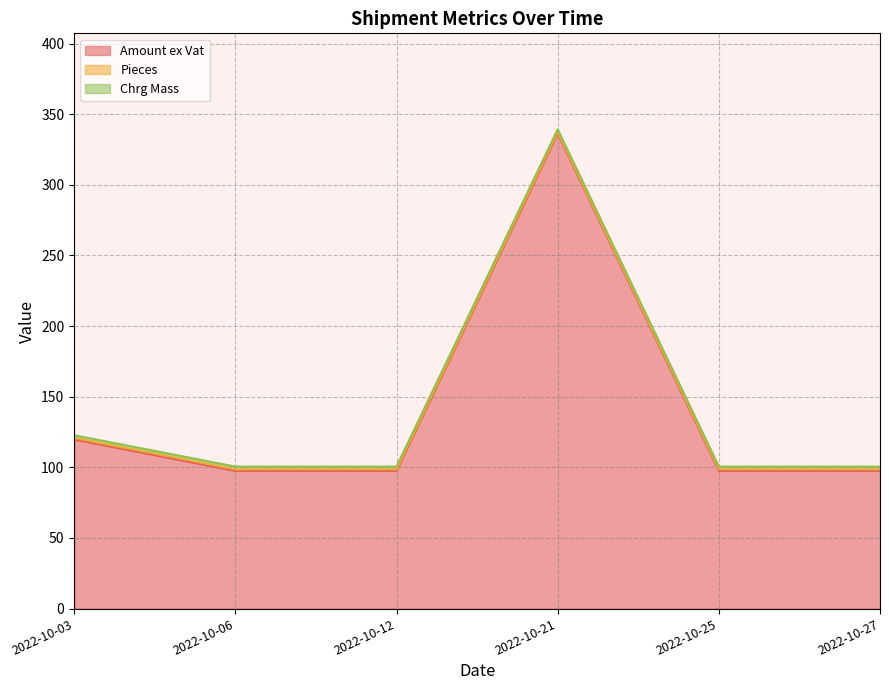

Which series changed the most between 2022-10-03 and 2022-10-27?

Amount ex Vat